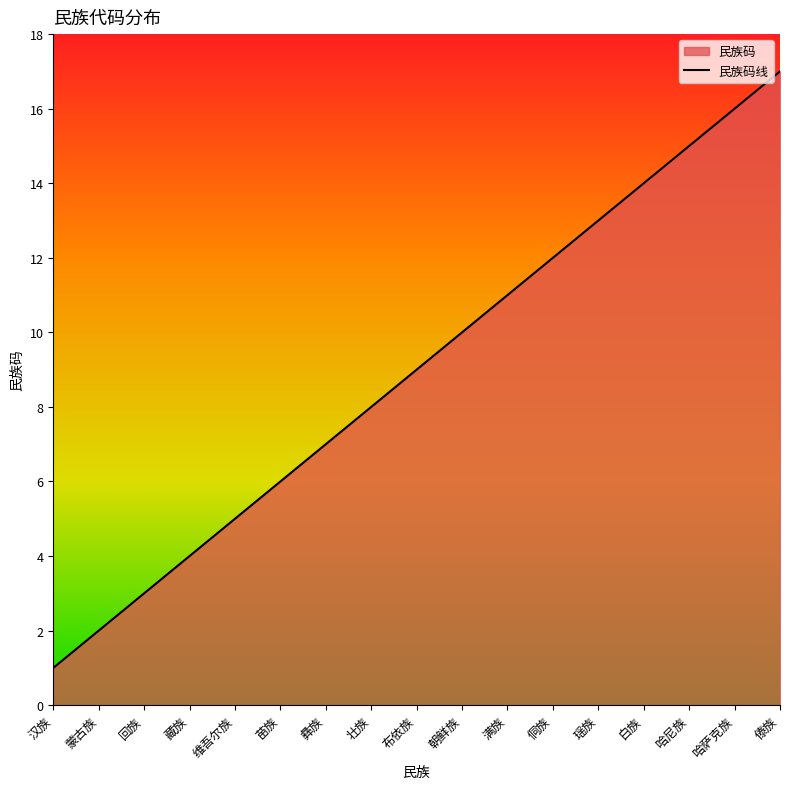

Is it true that the value at 藏族 is 4?

True